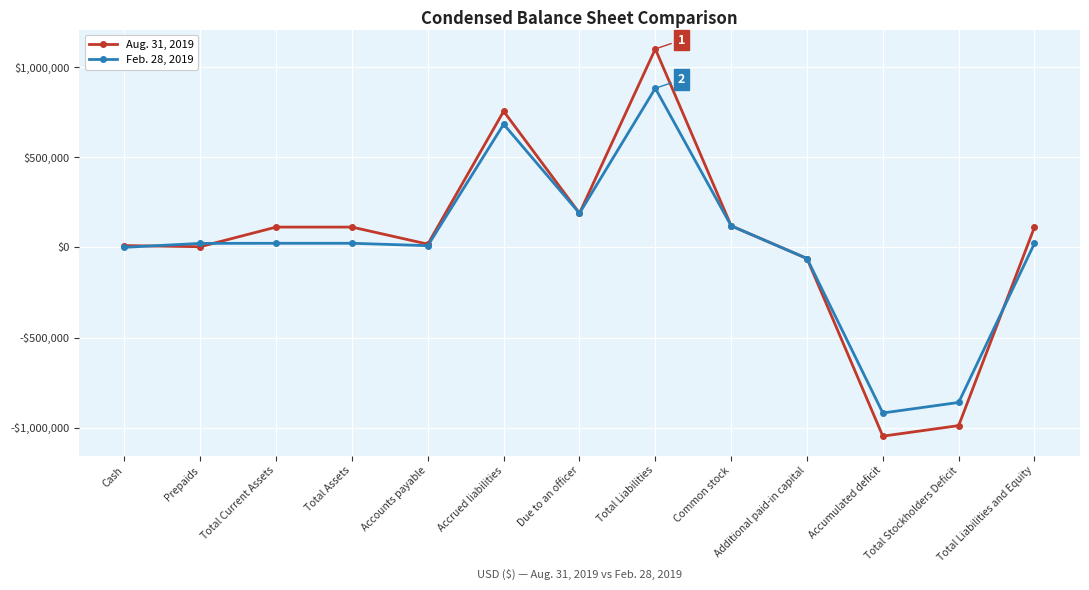

At which category is the sum across all series the highest?

Total Liabilities